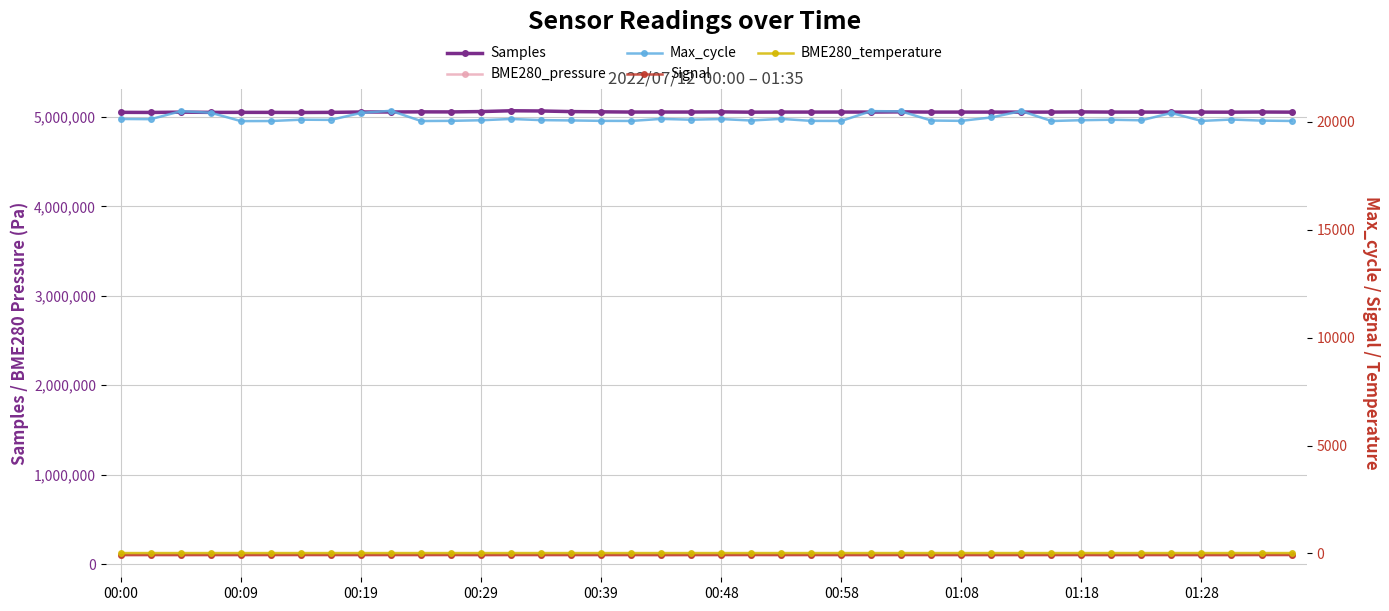

The Signal series shows -71.0 at 11. True or false?

True